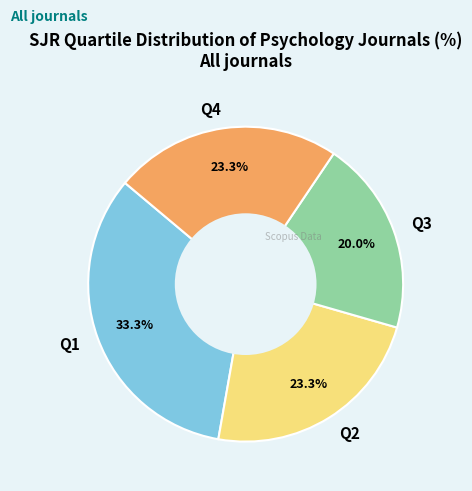

Approximately how many times larger is the value at Q4 compared to Q3?

1.2